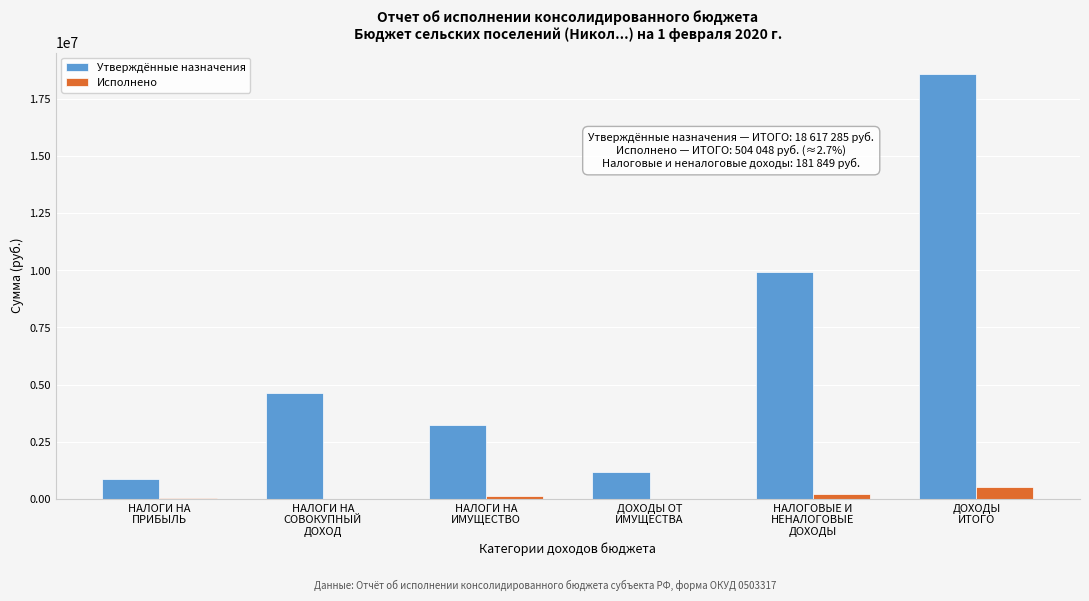

What is the maximum value shown in the chart?

18617285.4